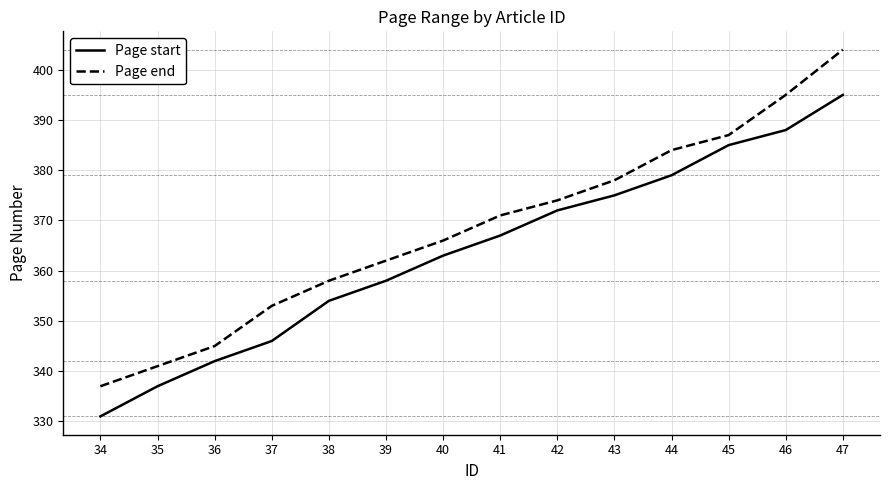

List the series in order of their peak value, lowest first.

Page start, Page end